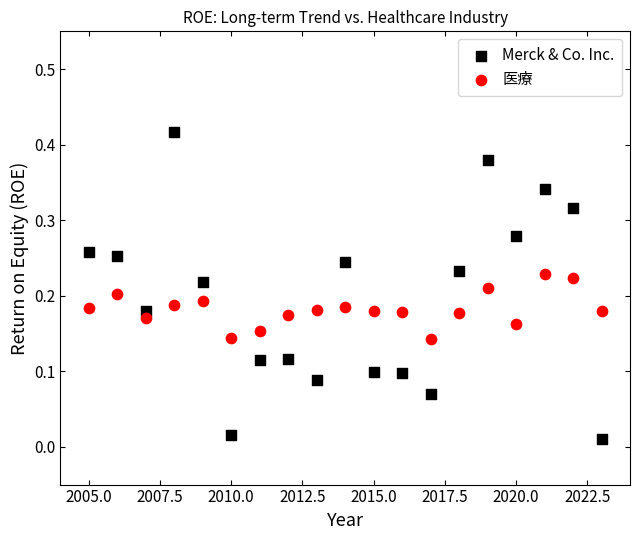

Which series has the widest spread of Y values?

Merck & Co. Inc.